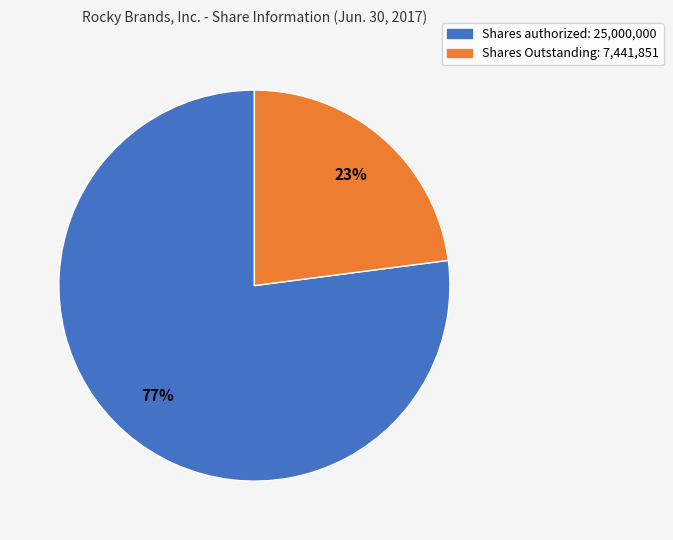

To the nearest percent, what portion does Shares authorized represent?

77%